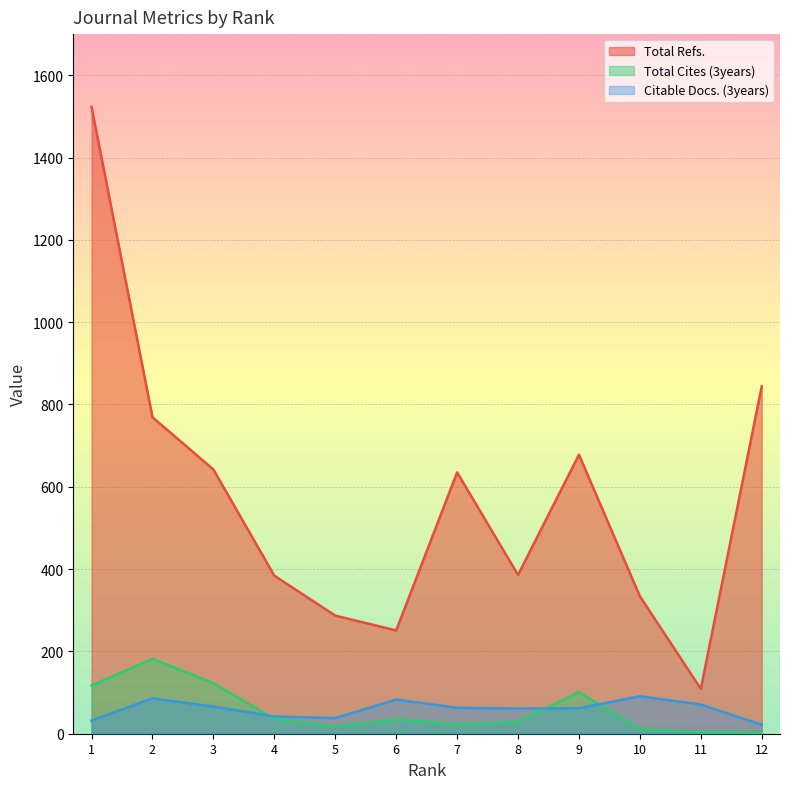

Reading left to right, transcribe all the data shown in this chart.

Total Refs.: 1=1523	2=769	3=642	4=384	5=287	6=251	7=635	8=386	9=678	10=334	11=109	12=844
Total Cites (3years): 1=117	2=182	3=123	4=36	5=17	6=35	7=23	8=29	9=101	10=11	11=4	12=2
Citable Docs. (3years): 1=32	2=86	3=66	4=42	5=38	6=83	7=63	8=61	9=62	10=91	11=71	12=22